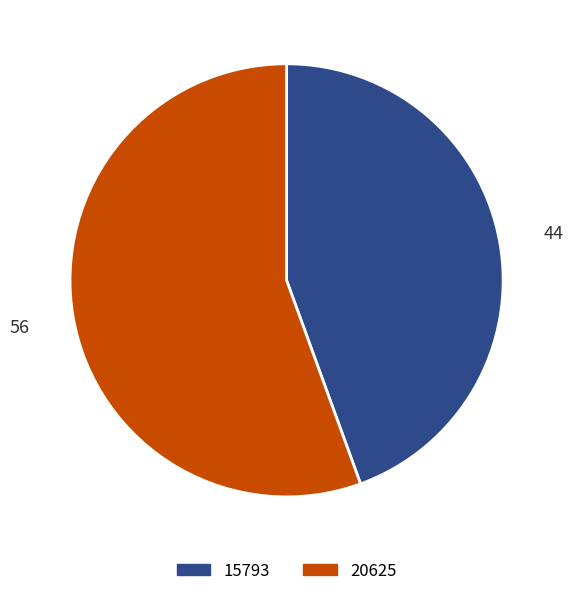

Does 20625 represent more than half of the total?

Yes